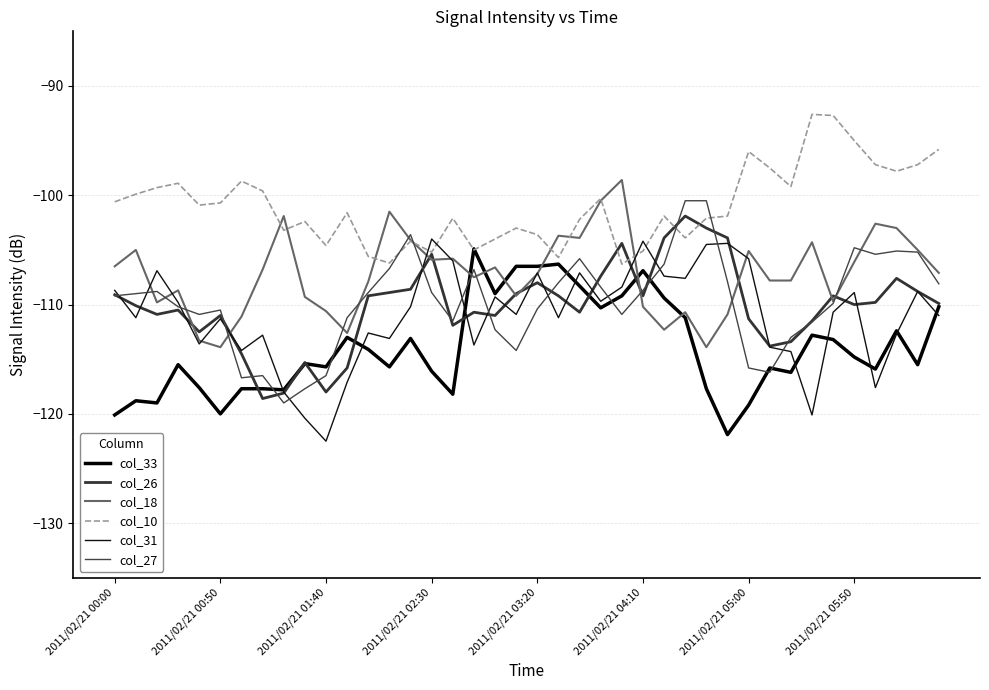

What is the highest value of the col_18 series?

-98.6